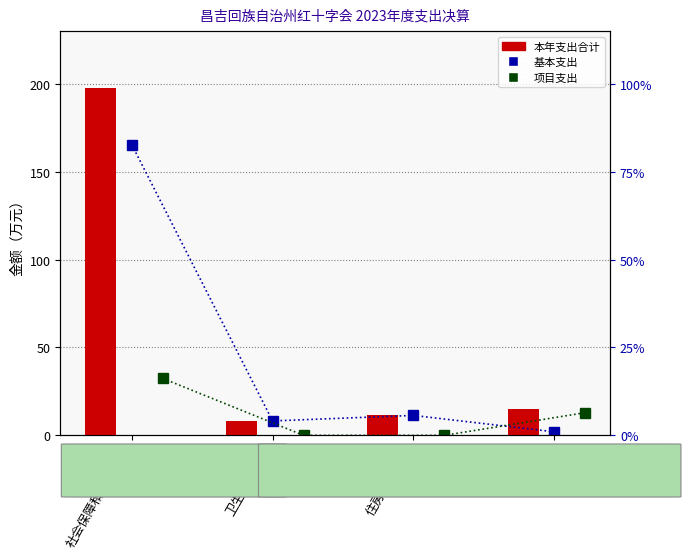

The 本年支出合计 series shows 14.9 at 其他支出. True or false?

True